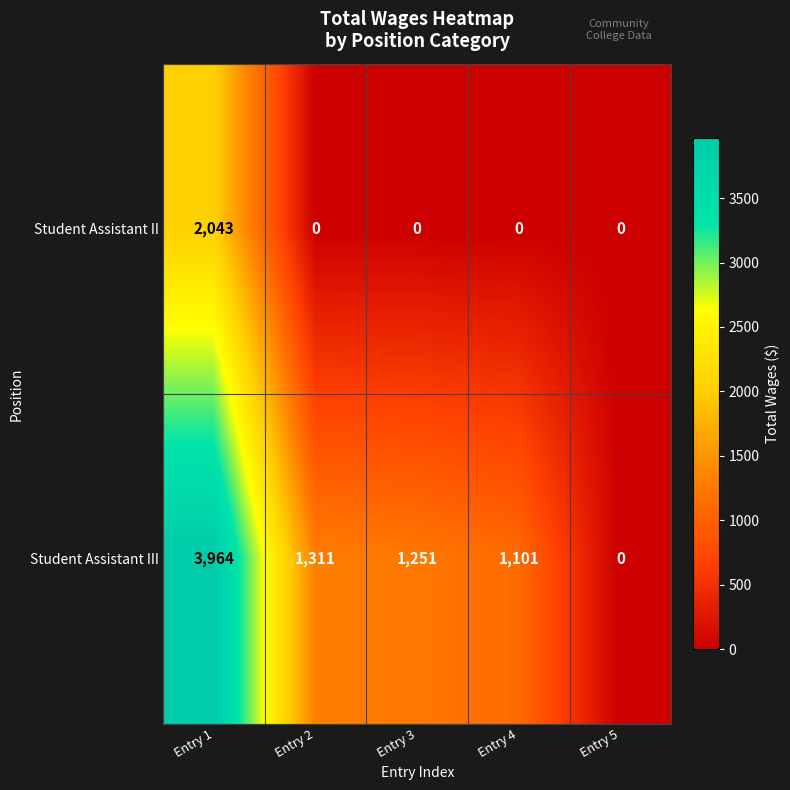

How many series are shown in this chart?

2